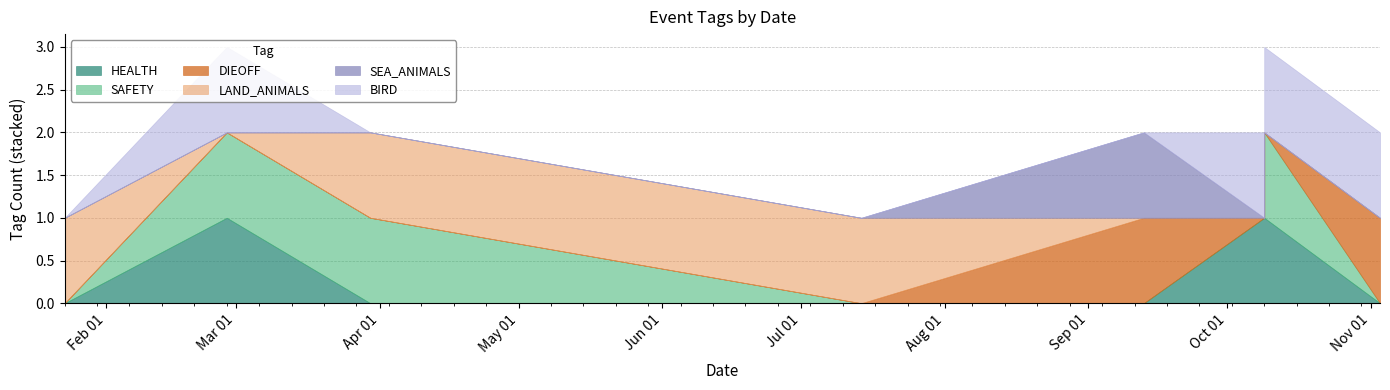

Where is the first local maximum for SEA_ANIMALS?

2023-09-13